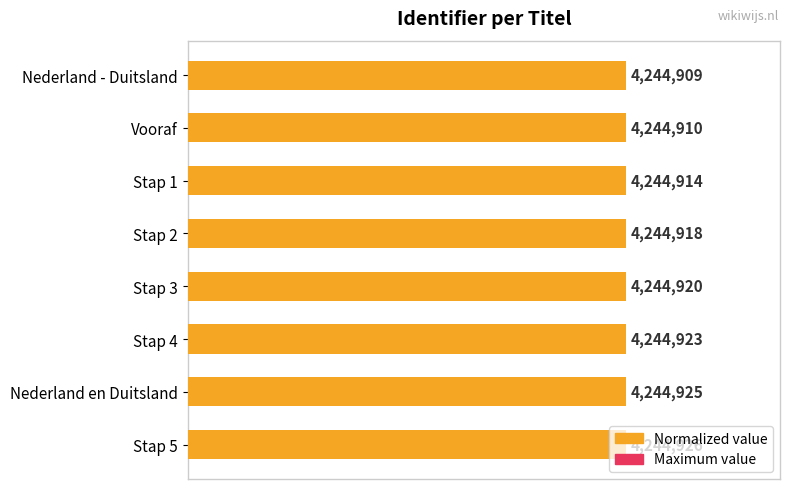

What is the lowest value of the Normalized value series?

1.0